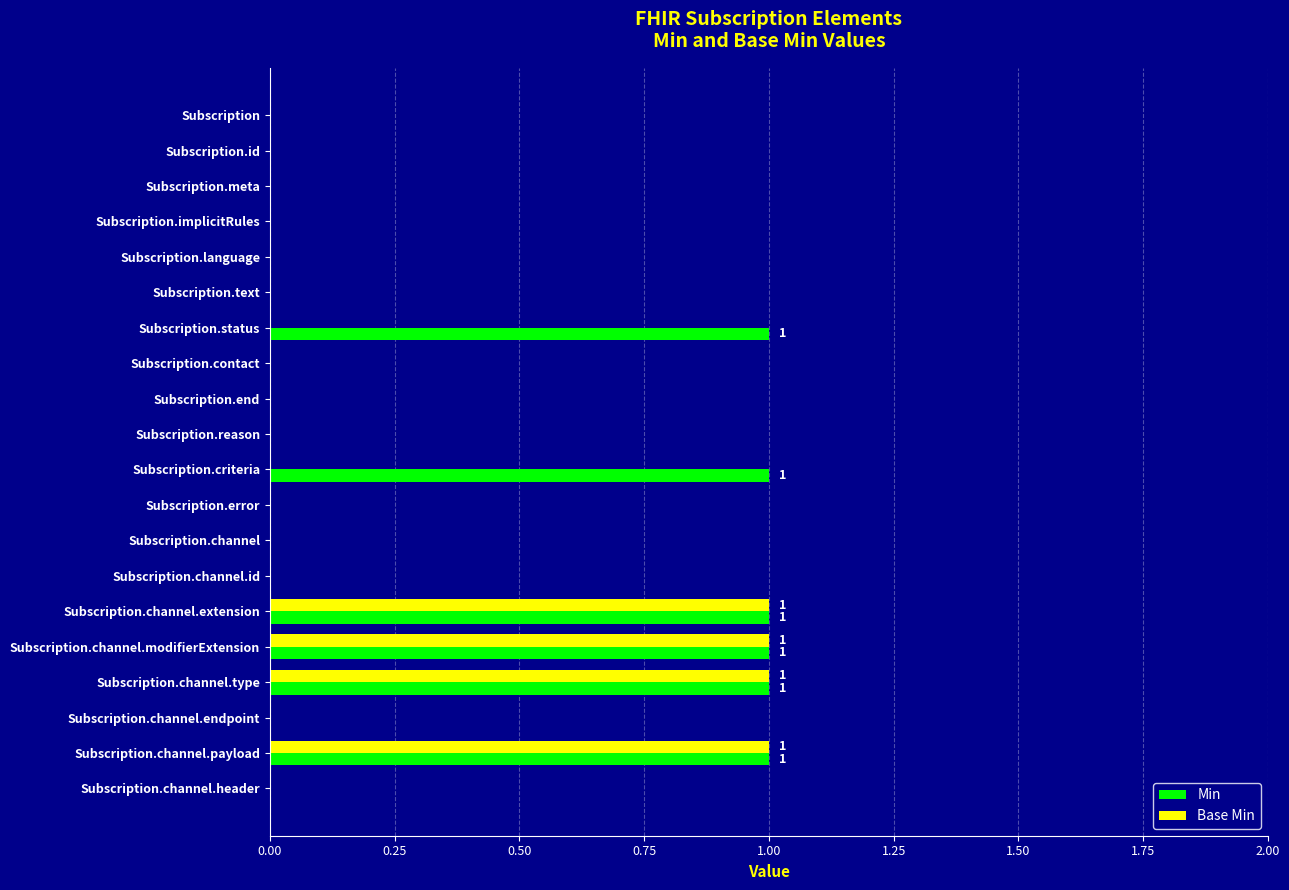

True or false: Base Min has a value of -1 at Subscription.reason.

False